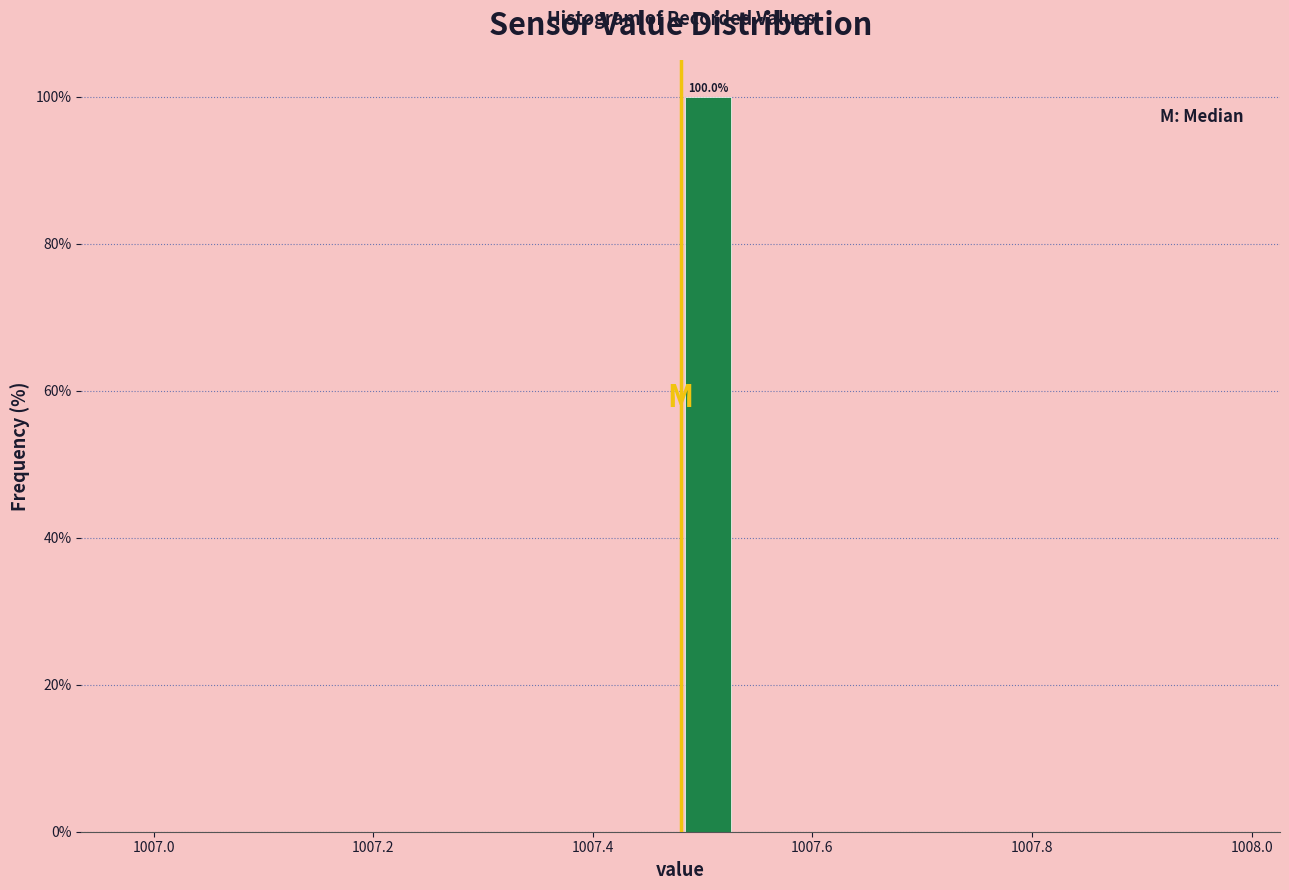

Read against the x-axis, roughly where is the centre of the tallest bar?

1007.50